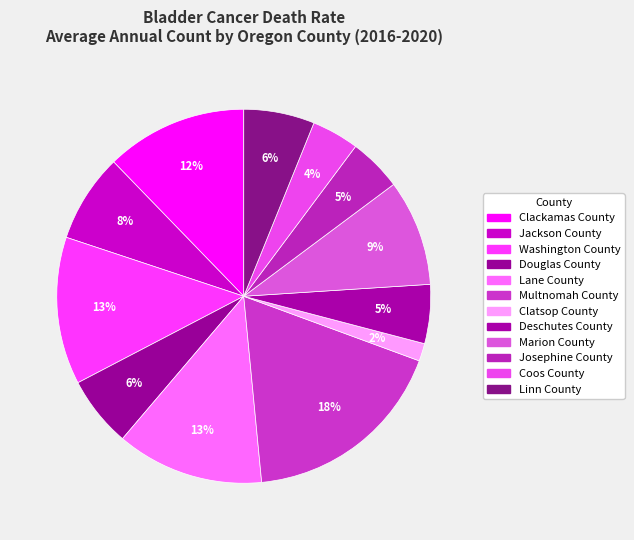

Which slice is the smallest?

Clatsop County